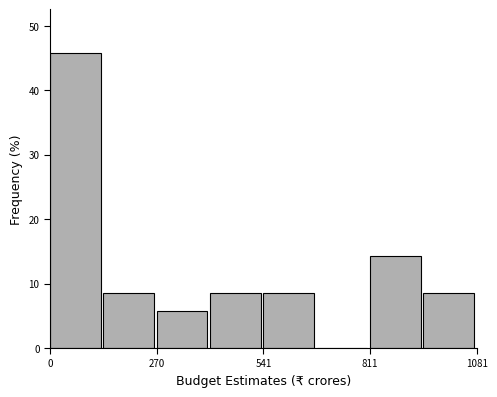

Around what value on the x-axis is the tallest bar? Give the approximate position of its centre, as read against the axis.

50